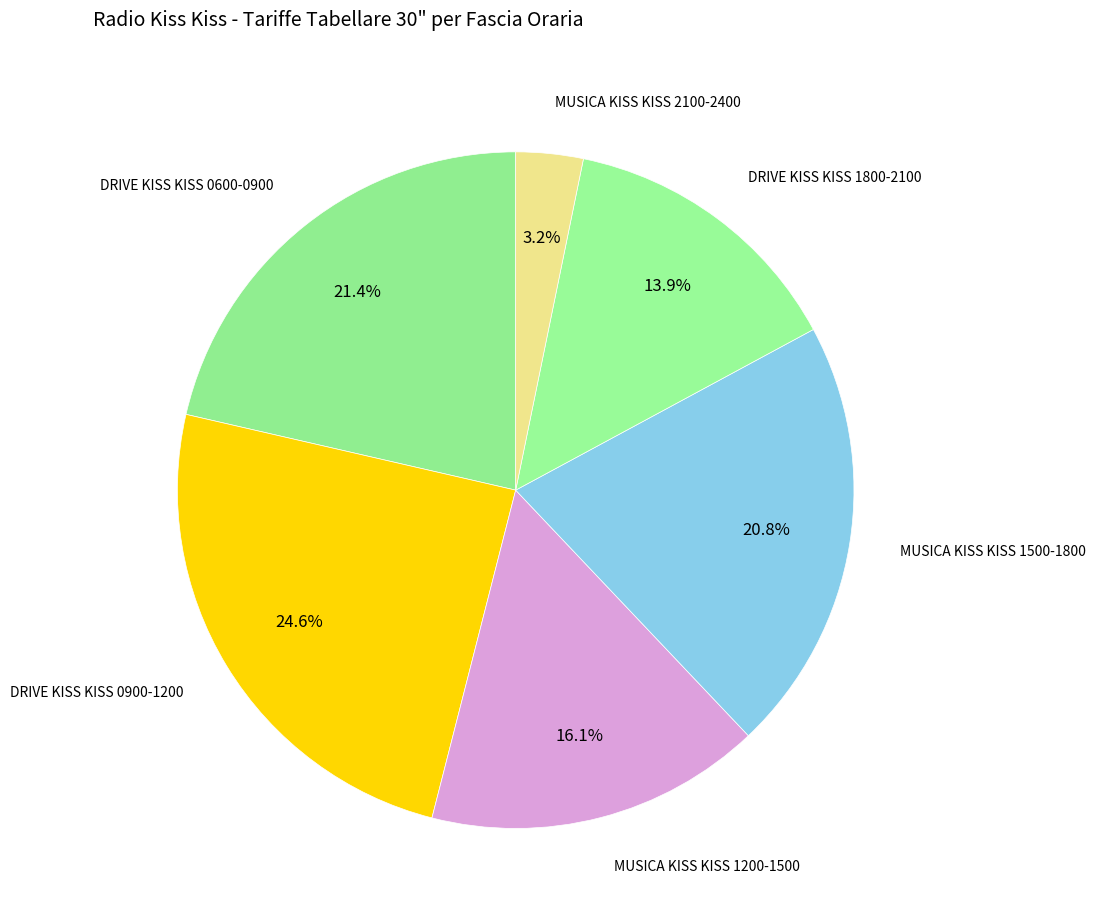

Combined, what portion of the pie is MUSICA KISS KISS 1500-1800 and DRIVE KISS KISS 0600-0900?

42.2%